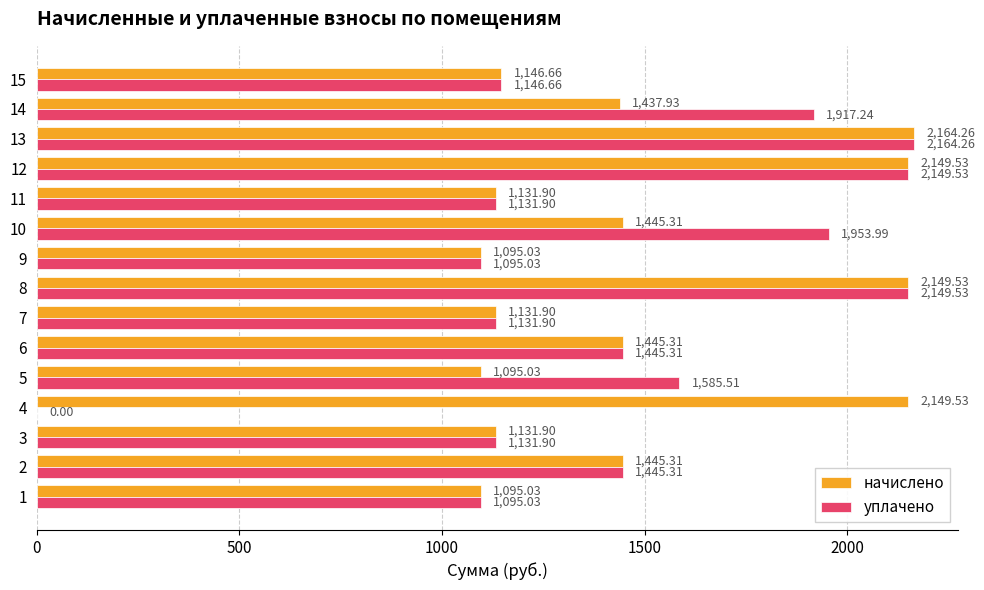

Between 5 and 11, which series saw the biggest shift?

уплачено